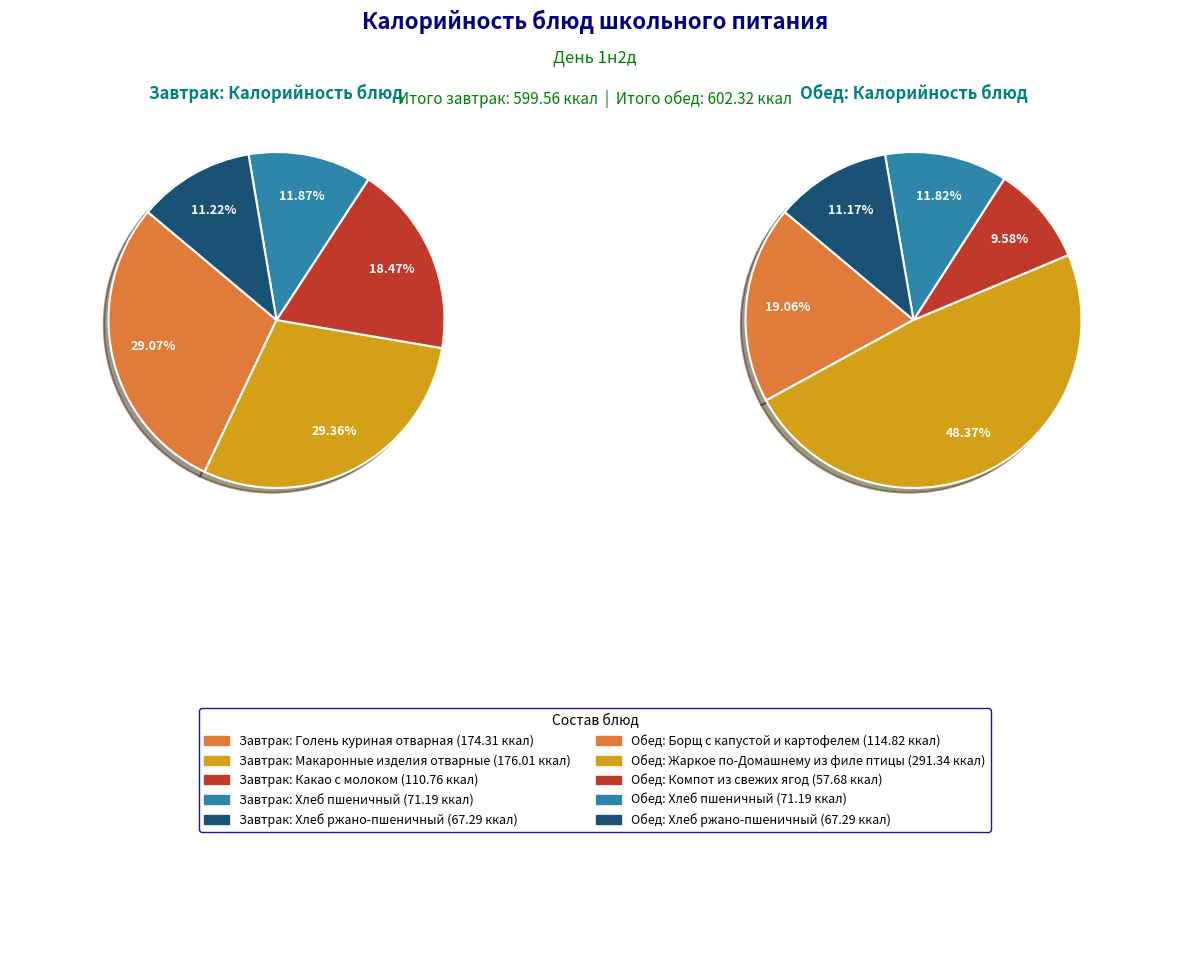

Rank the series by their average value, from lowest to highest.

Завтрак, Обед